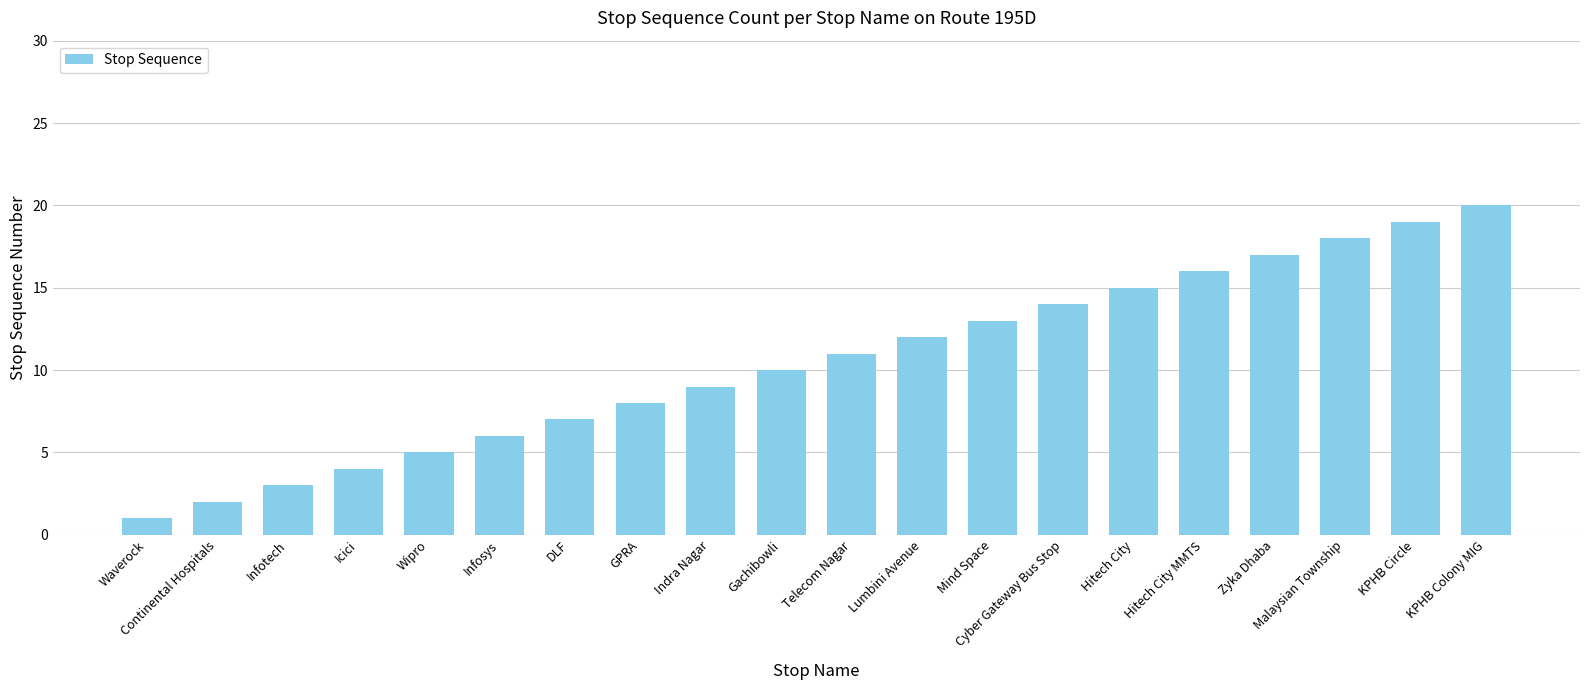

What position from the right is Zyka Dhaba?

4